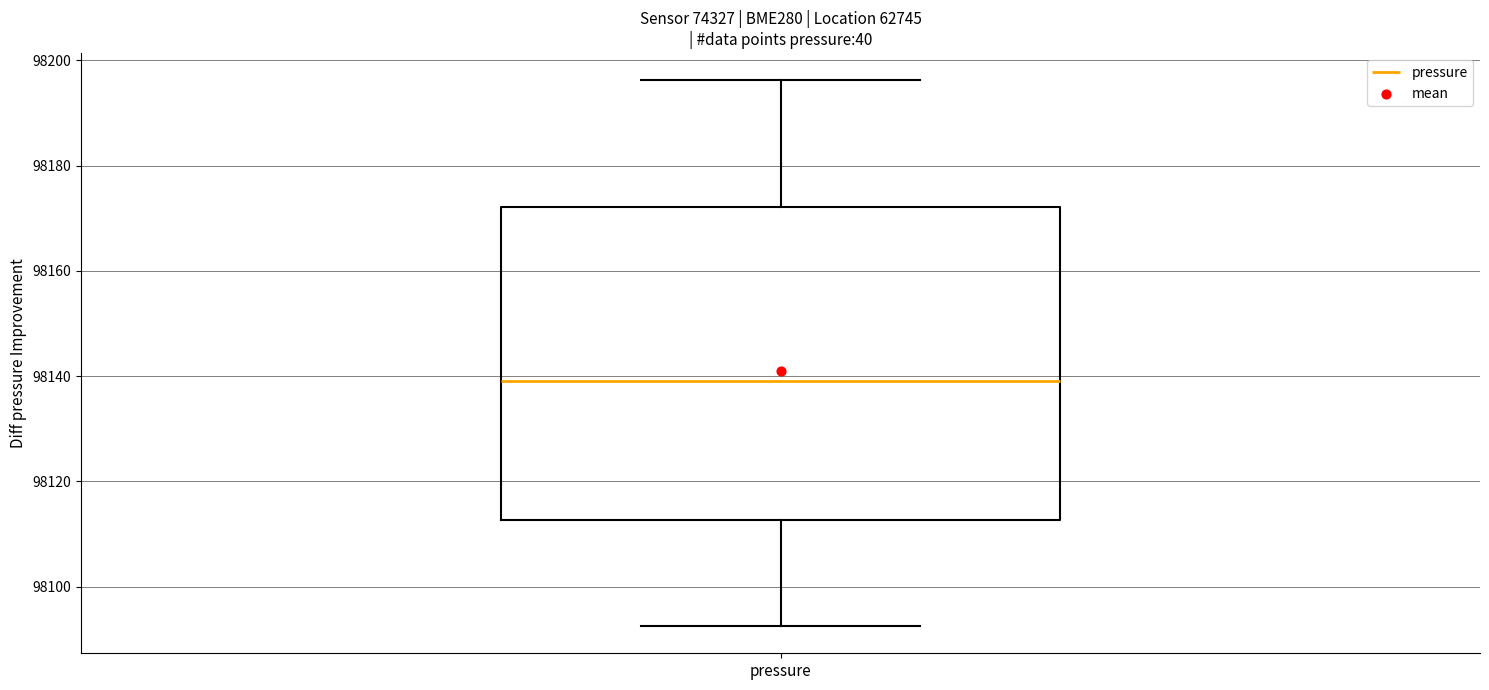

Read this box plot against the y-axis: the position of the median line, the range covered by the box, and the ends of both whiskers. The values are not printed on the chart, so give them approximately, as read against the axis.

median 98140, box 98112 to 98172, whiskers 98092 to 98196